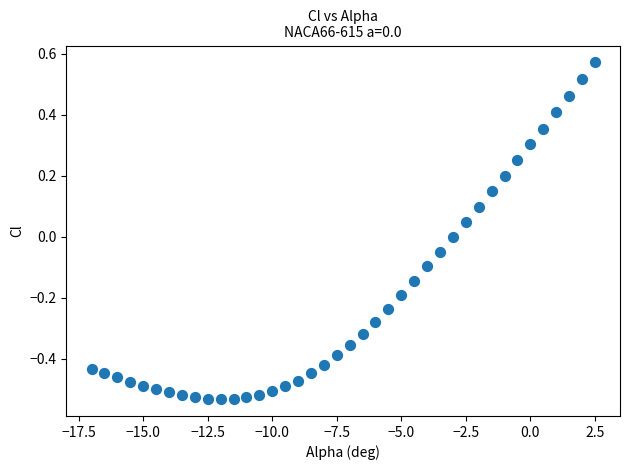

What is the range of Y values (max minus min)?

1.1